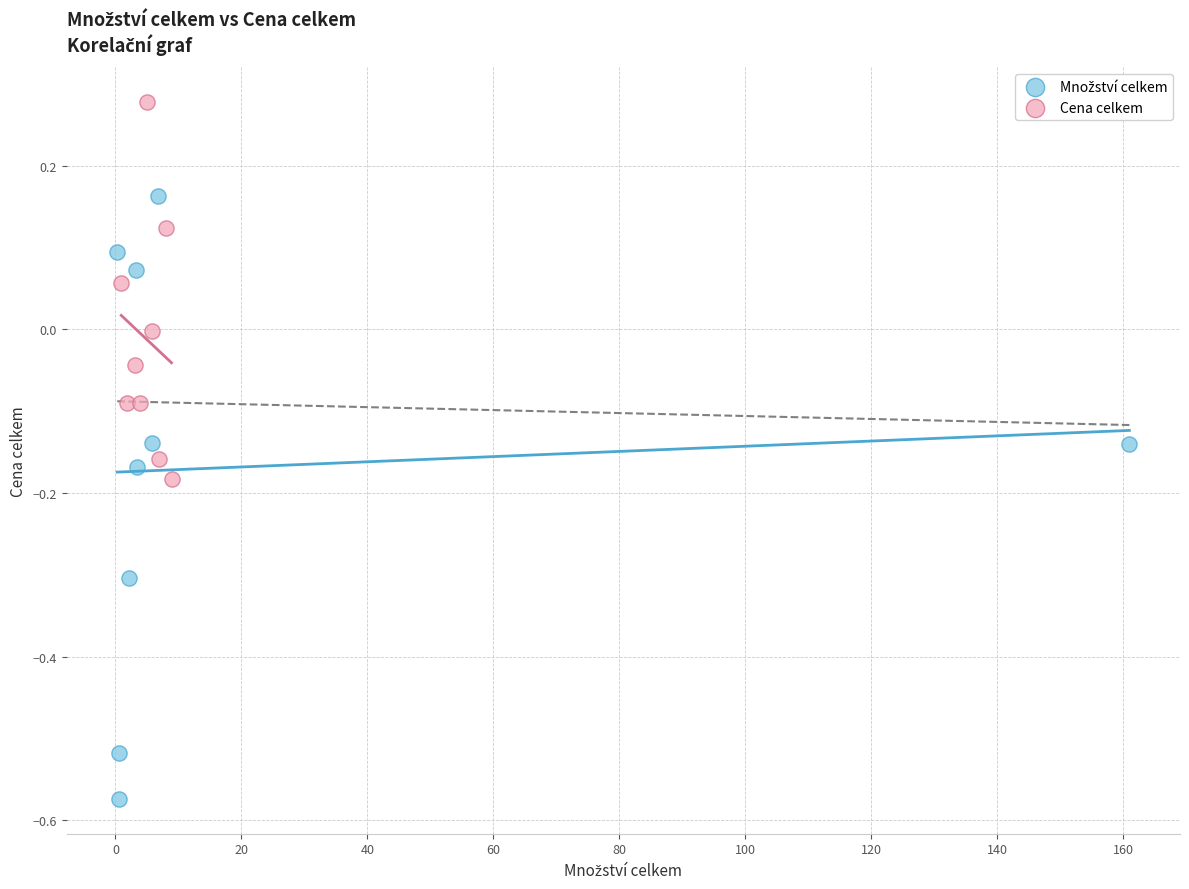

Which series reaches the maximum Y coordinate?

Cena celkem